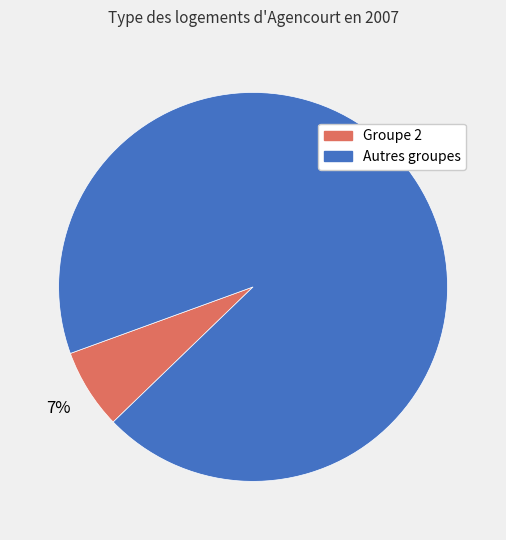

Between Groupe 2 and Autres groupes, which is larger?

Autres groupes